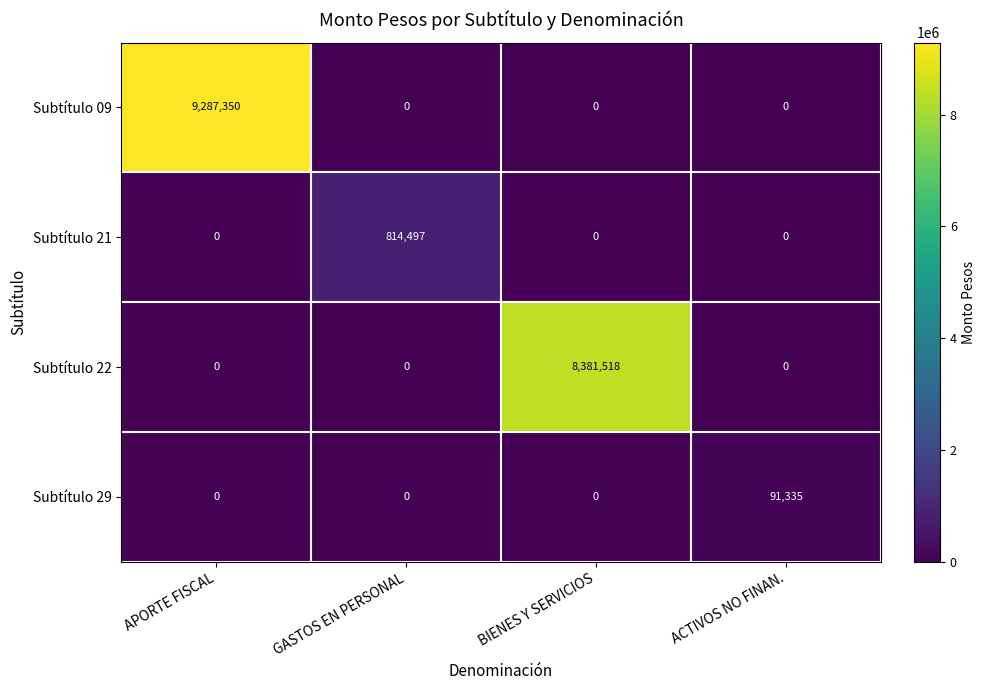

What is the difference between the maximum and second lowest values in the Subtítulo 21 series?

814497